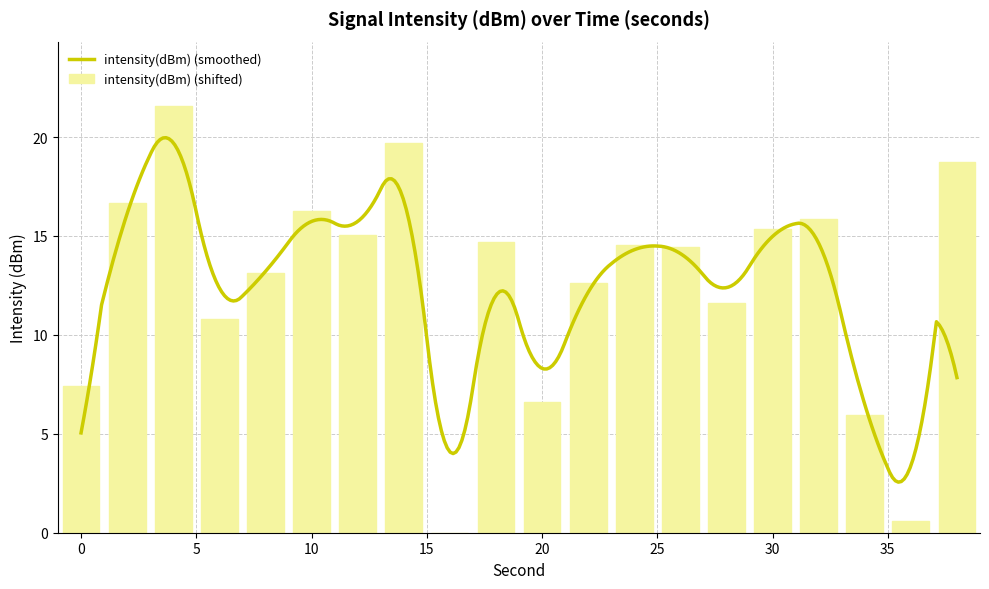

Approximately how many times larger is the value at 4 compared to 12?

1.4